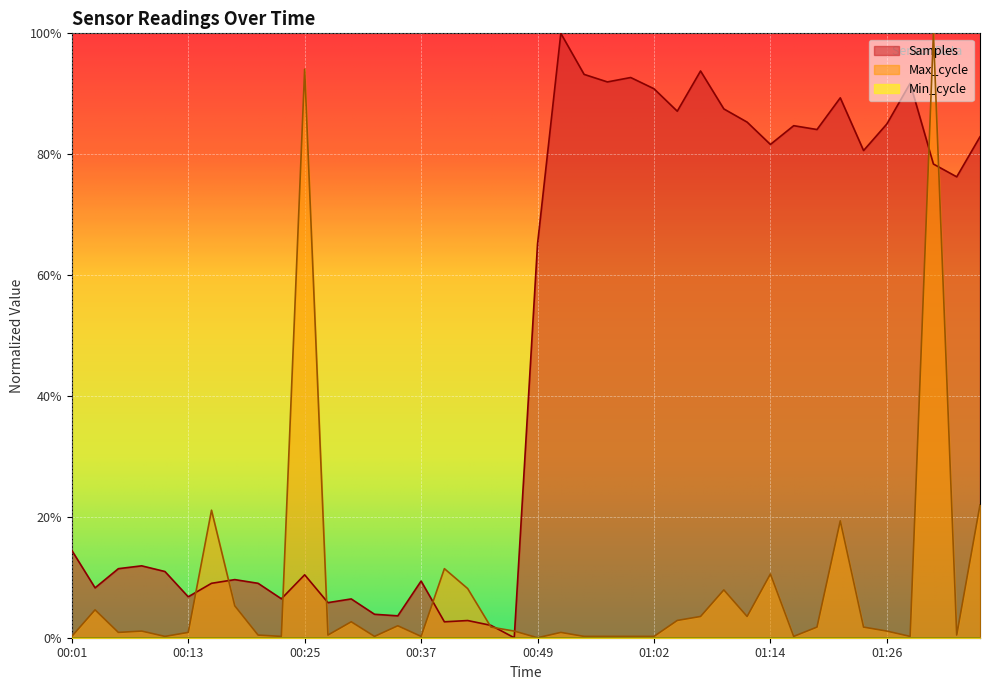

How many positive values does the Max_cycle series have?

39